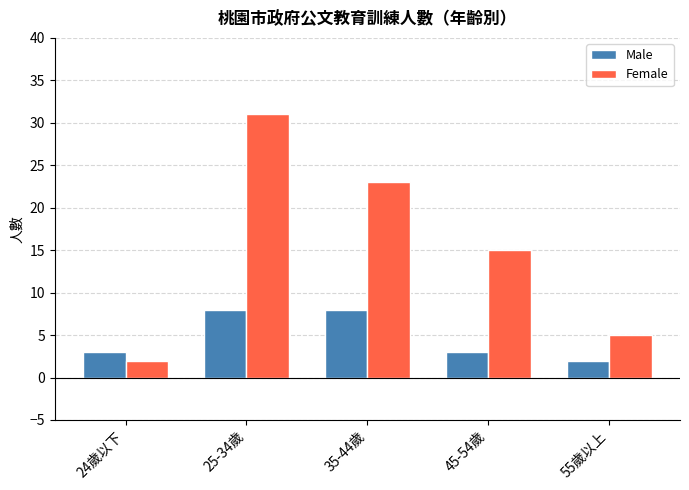

Is it true that Male equals 8 at 25-34歲?

True